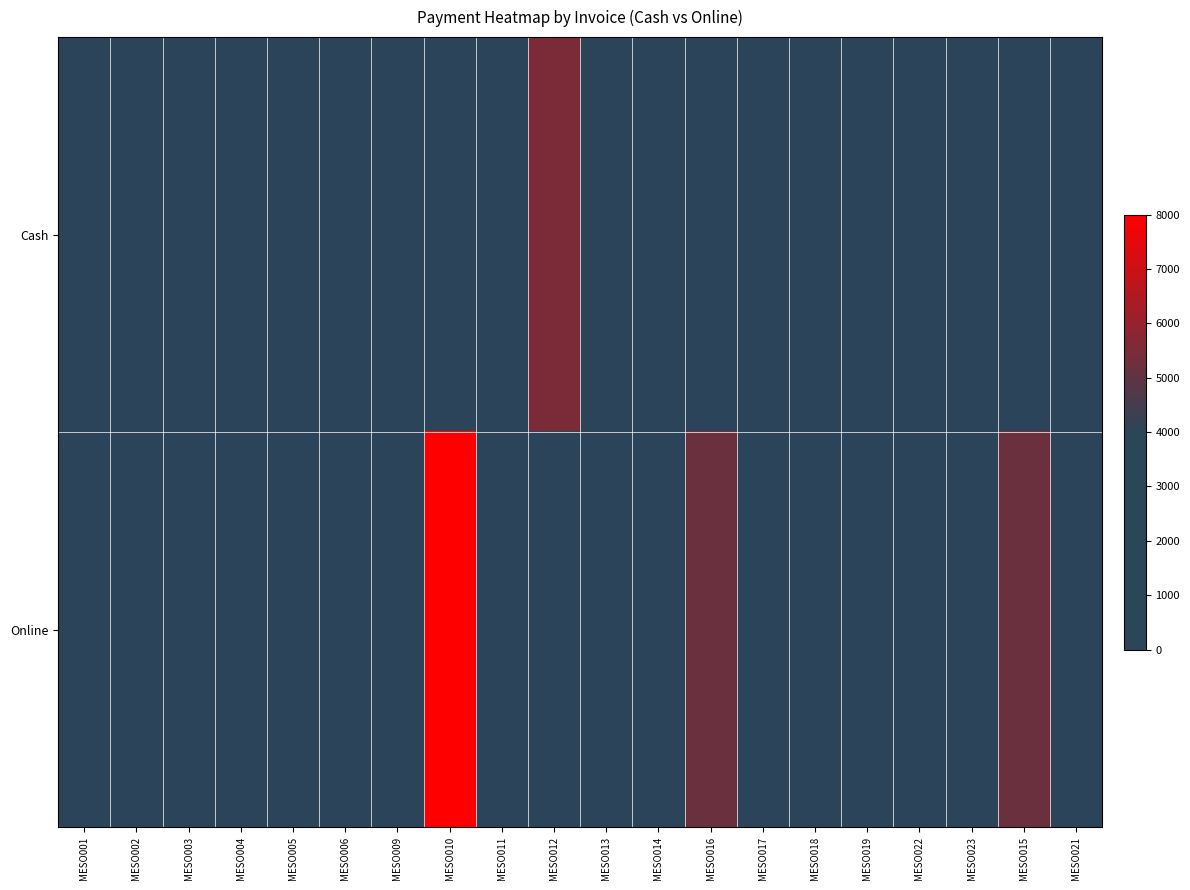

How many series are shown in this chart?

2